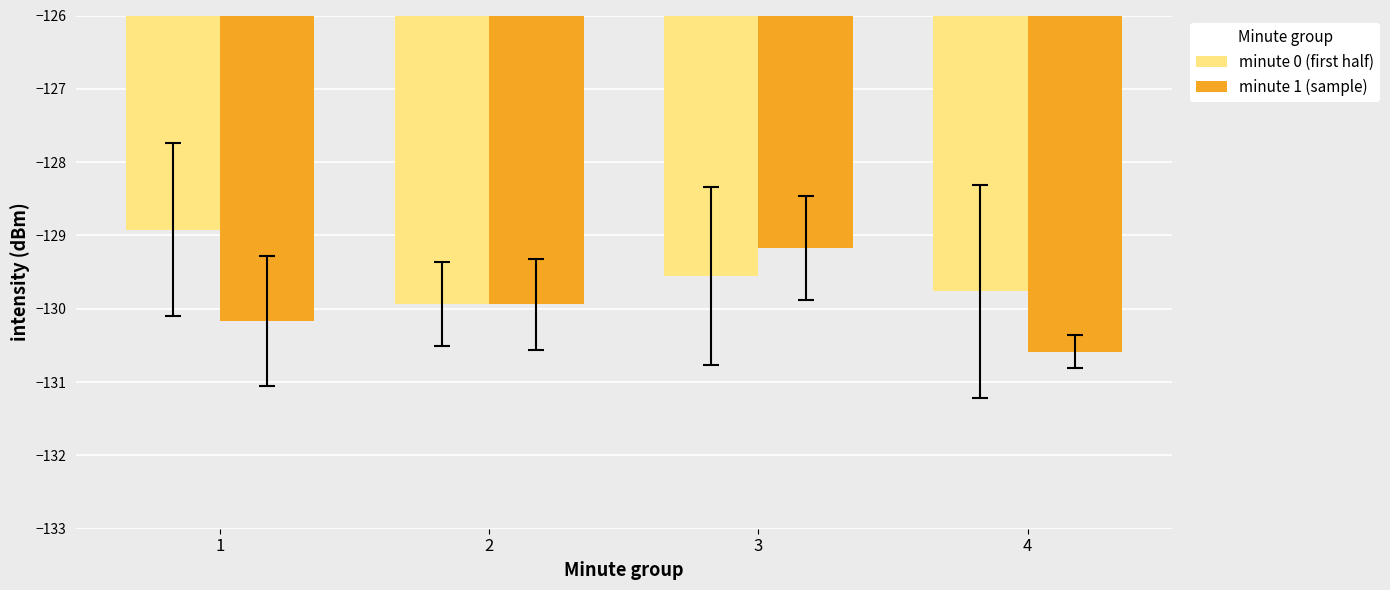

What are all the series names shown in the legend?

minute 0 (first half), minute 1 (sample)